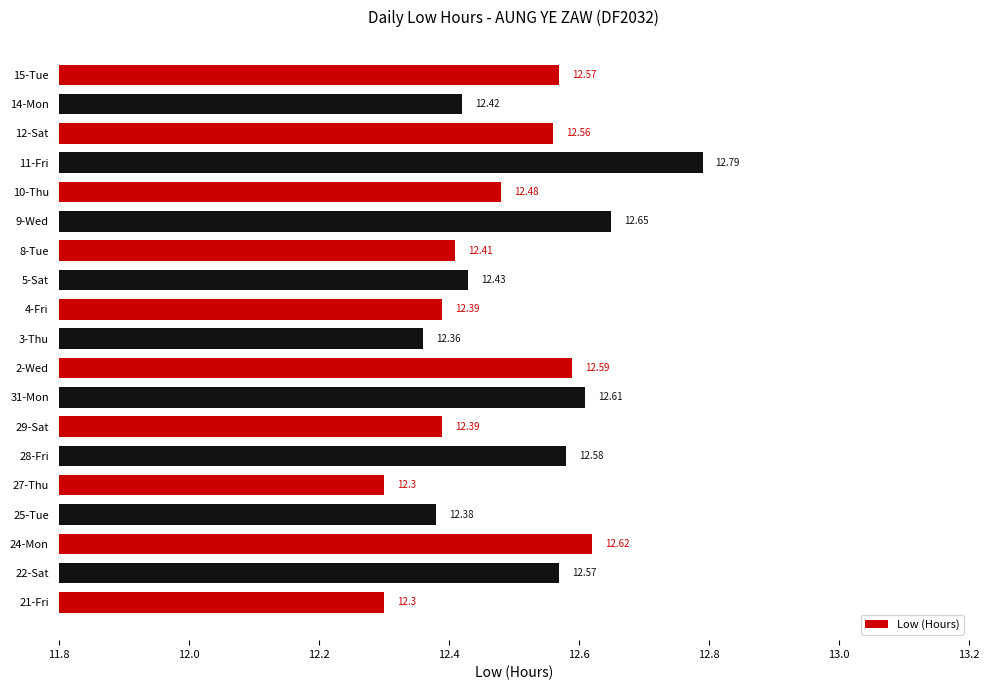

Approximately how many times larger is the value at 3-Thu compared to 9-Wed?

1.0